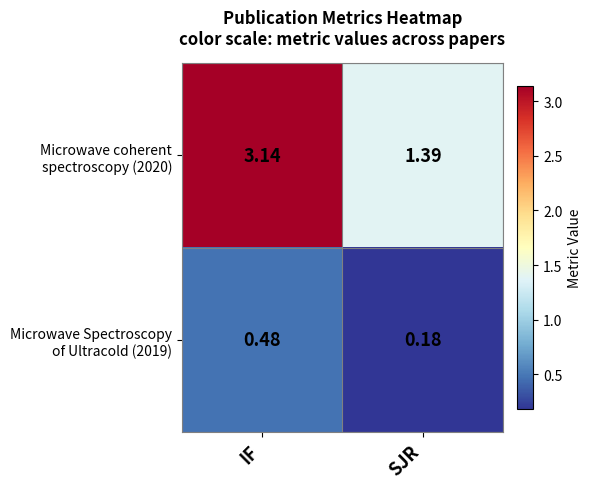

At which category does the chart reach its minimum across all series?

SJR